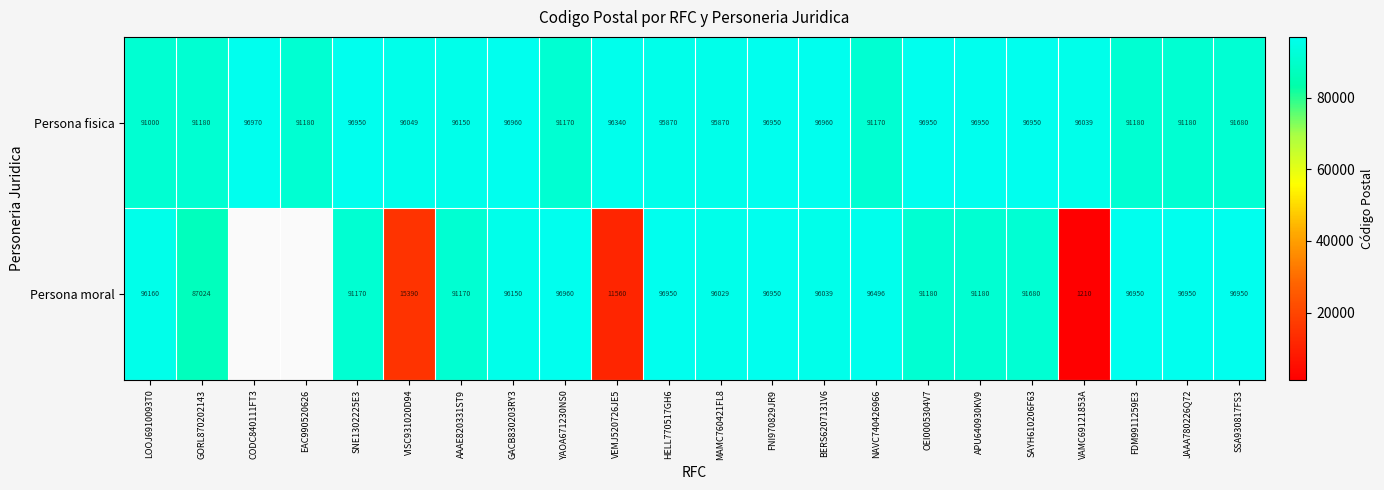

At which category does the chart reach its minimum across all series?

VAMC69121853A